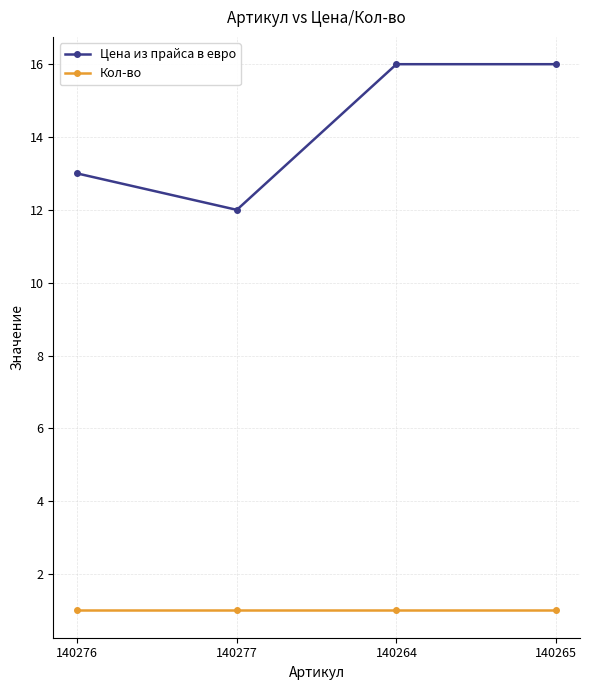

Is the value of Кол-во at 140265 greater than the value of Цена из прайса в евро at 140265?

No